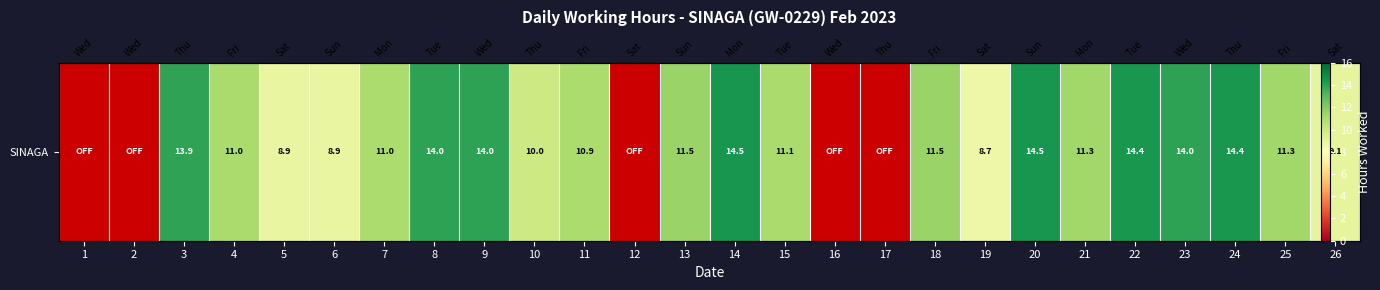

How many values are below 11?

7